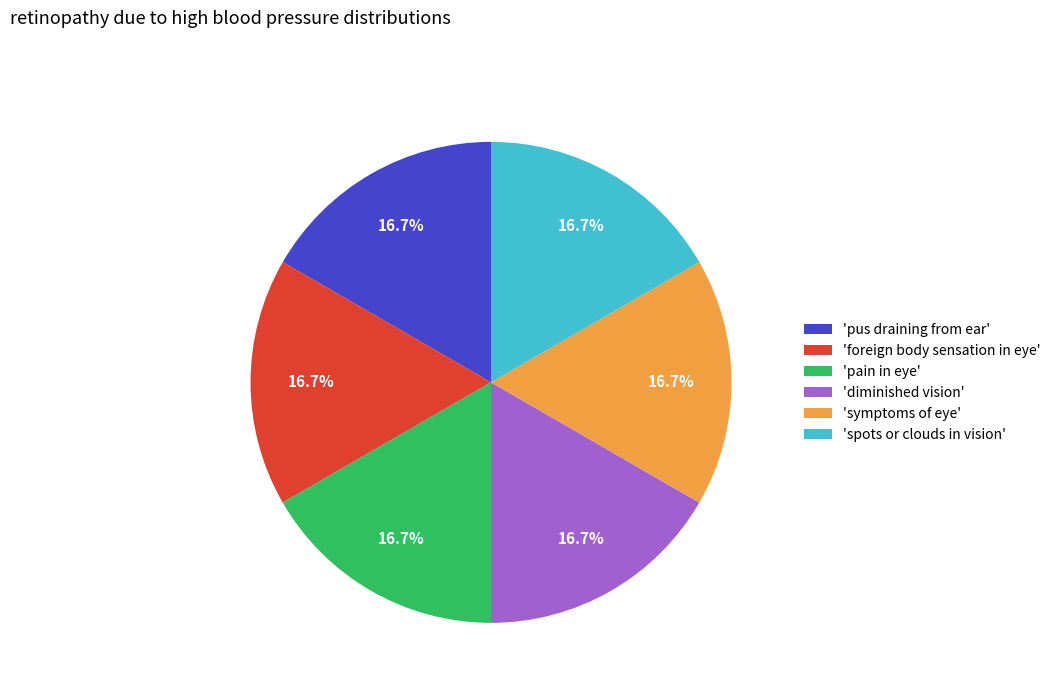

Combined, do 'pus draining from ear' and 'symptoms of eye' account for over 50%?

No